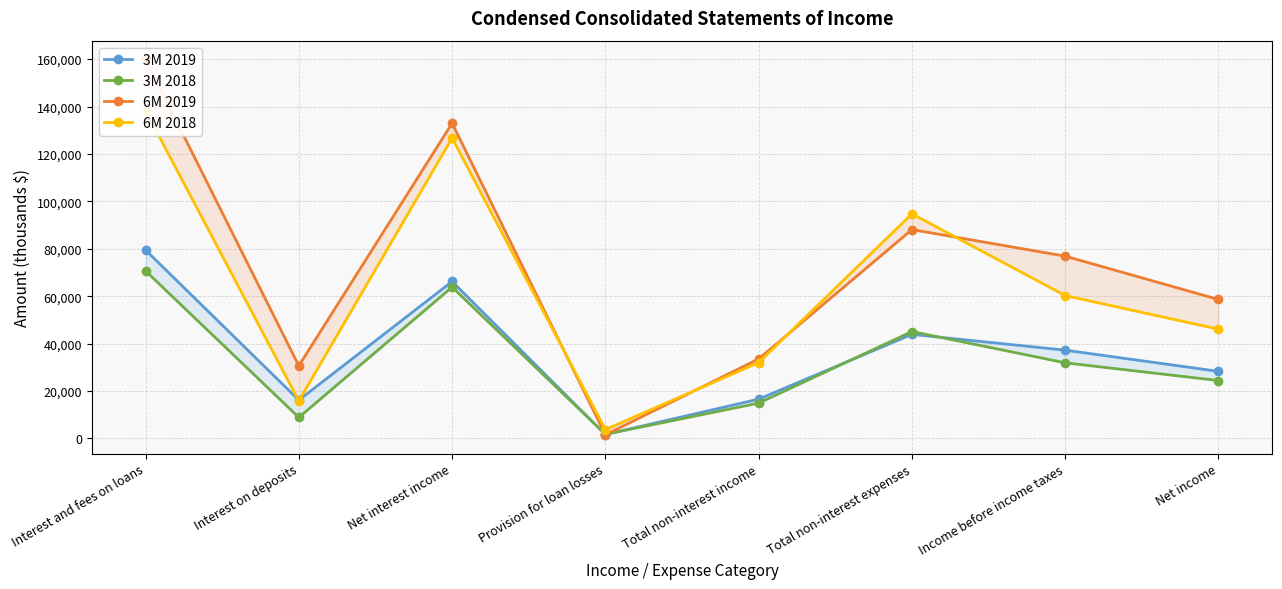

At which label does 6M 2019 reach its peak?

Interest and fees on loans